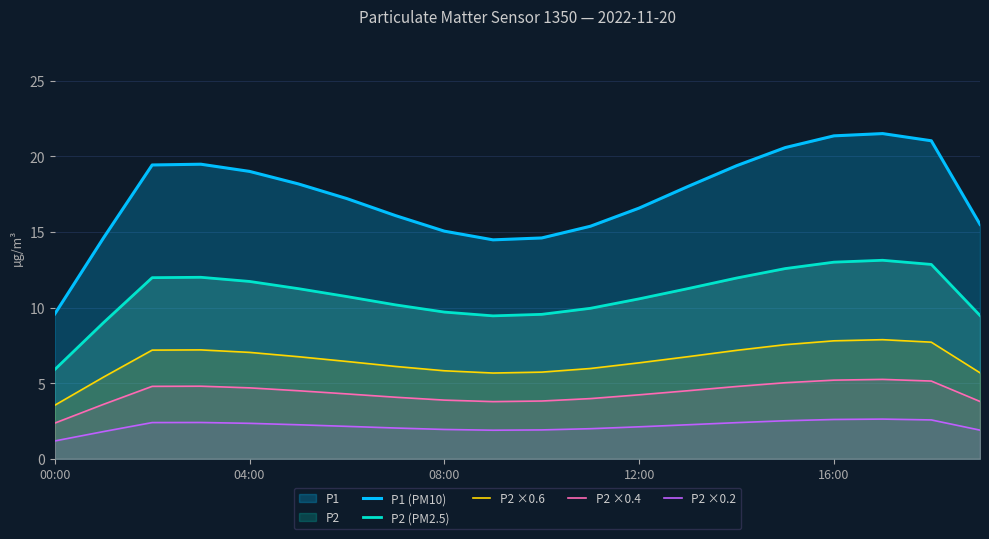

At which category does the chart reach its peak across all series?

17